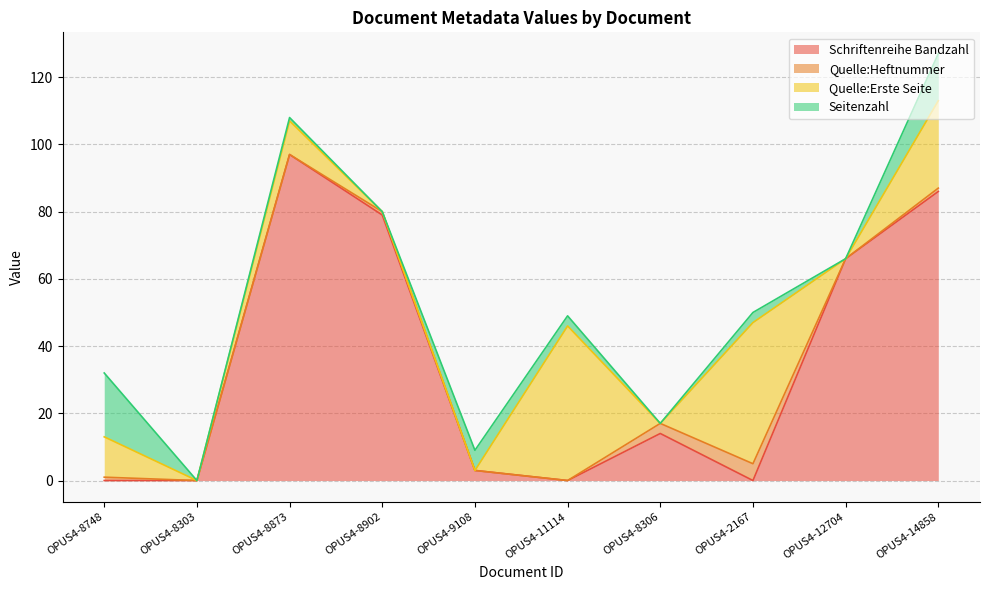

At which category is the sum across all series the highest?

OPUS4-14858